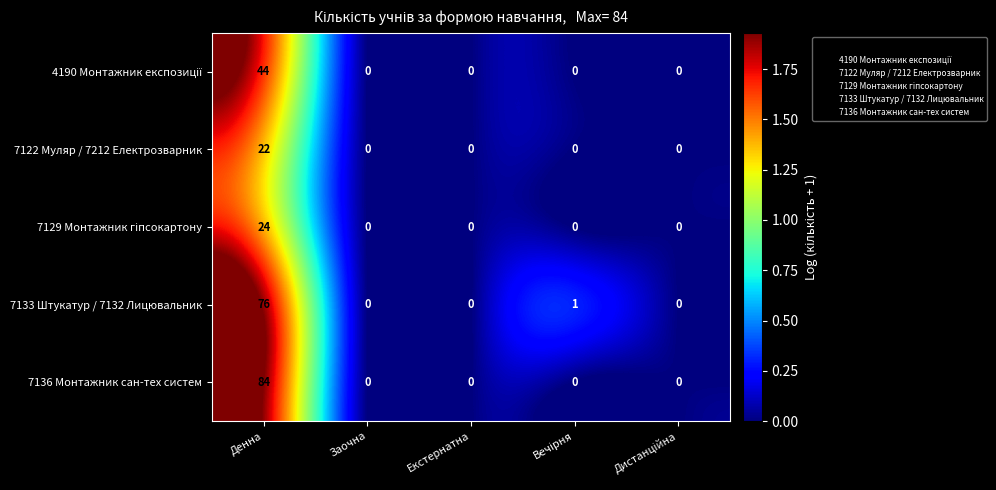

What is the total value across all series at Денна?

250